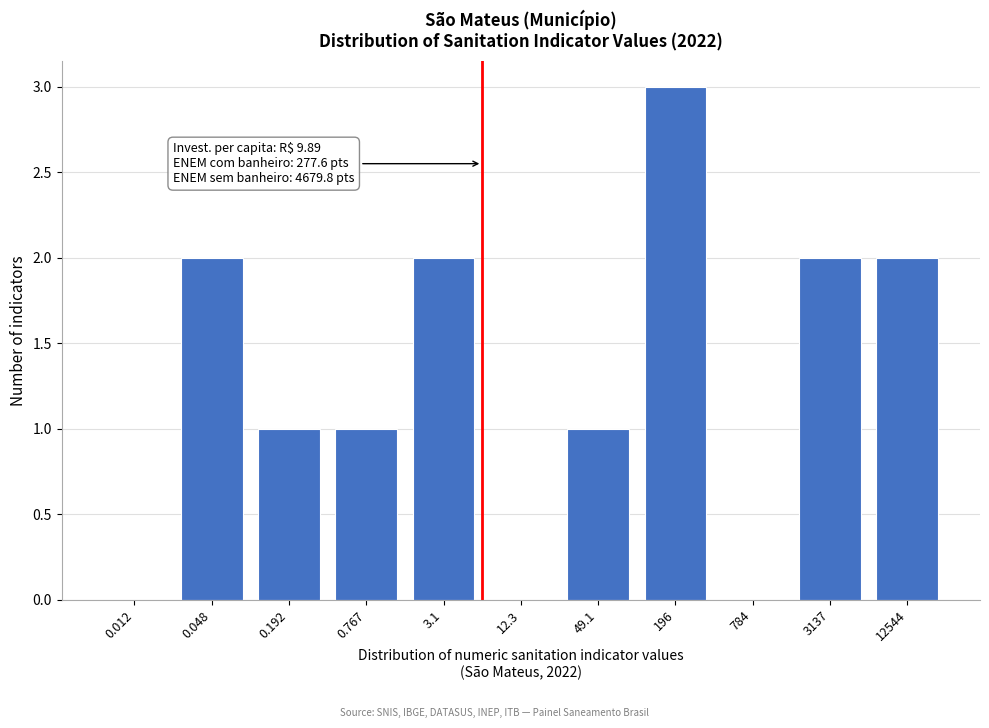

Reading left to right, extract all data points from this chart.

0.012=0	0.048=2	0.192=1	0.767=1	3.1=2	12.3=0	49.1=1	196=3	784=0	3137=2	12544=2